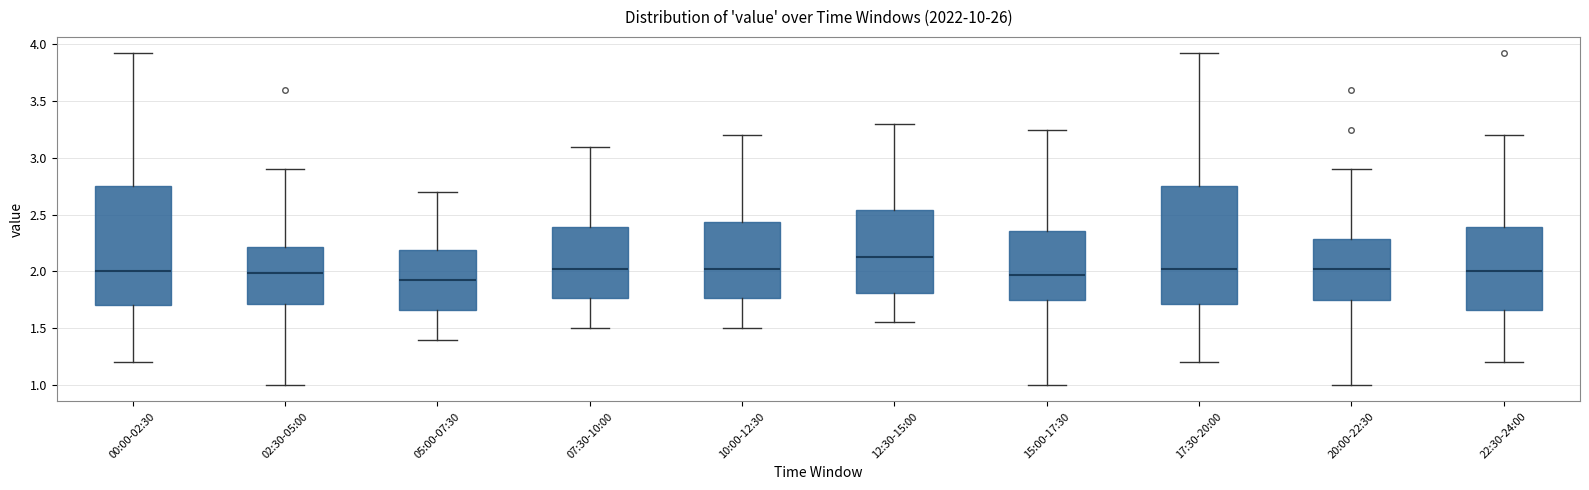

Which box's median line is the highest?

12:30-15:00